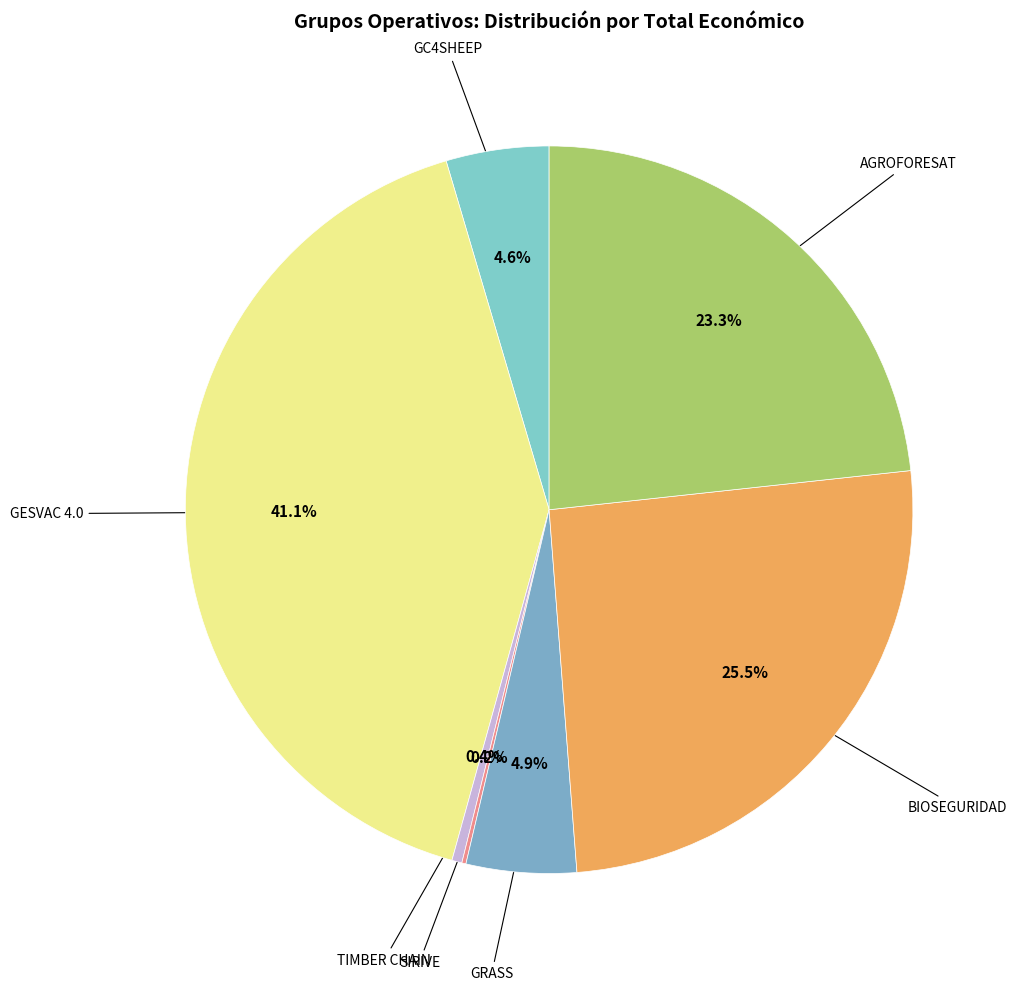

Is there any slice that represents more than half of the pie?

No